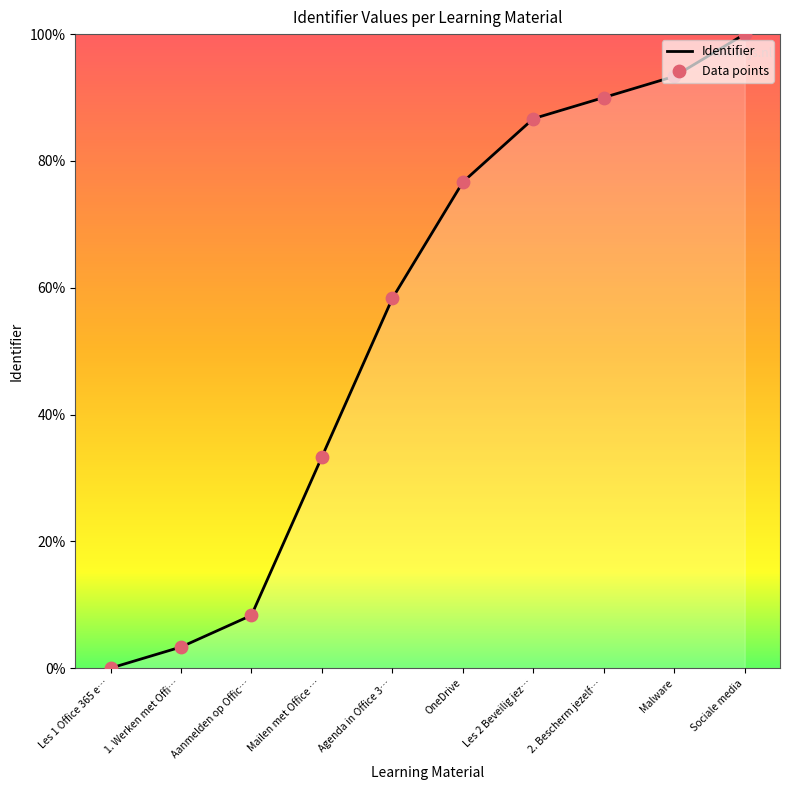

Is it true that the value at 1. Werken met Offi… is 3.3?

True